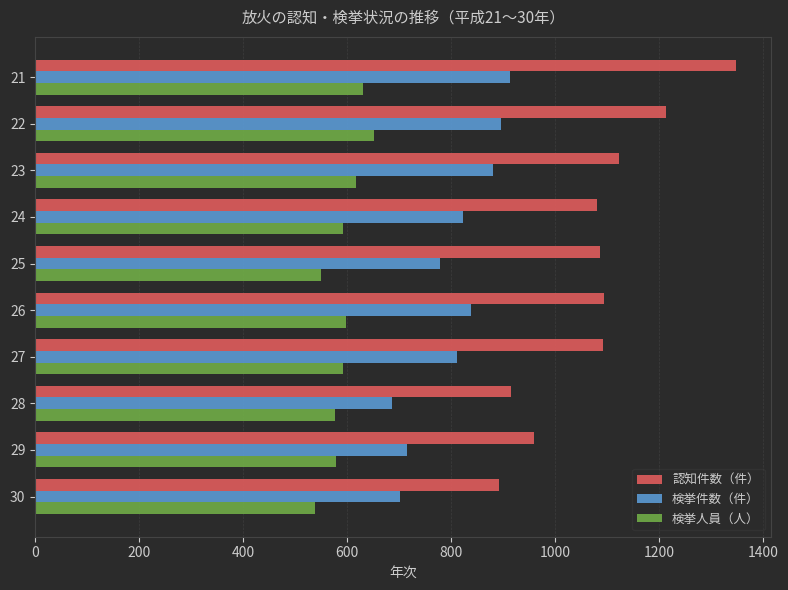

What is the sum of the 検挙件数（件） values at 25 and 22?

1674